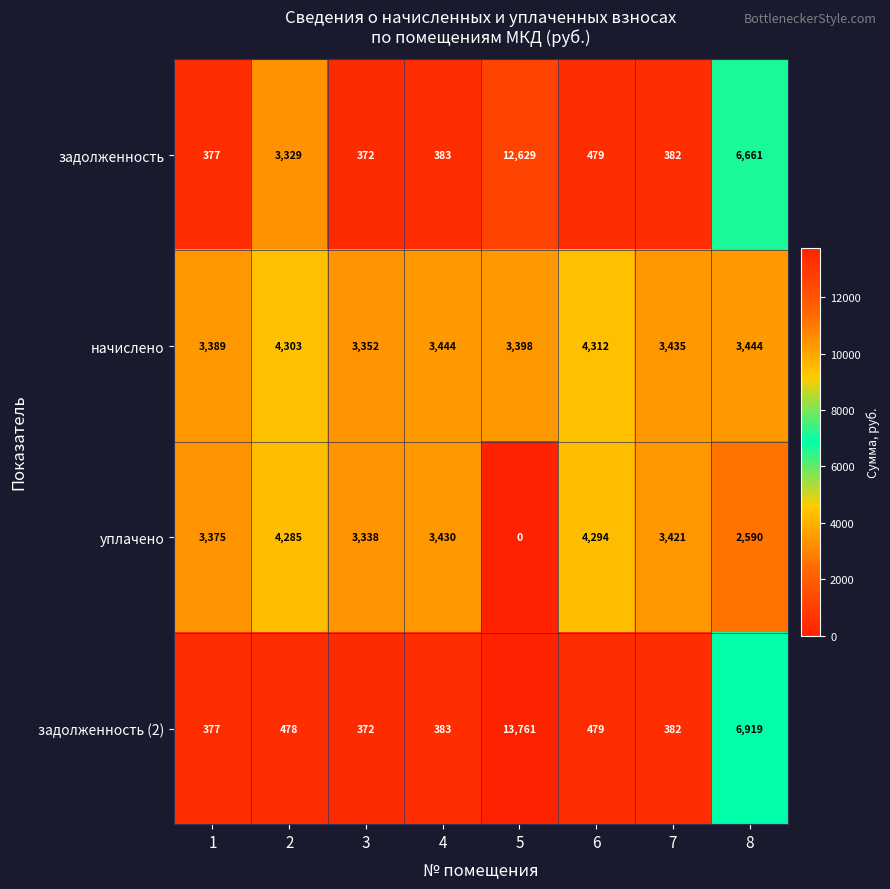

What is the spread (max minus min) of values at 7?

3053